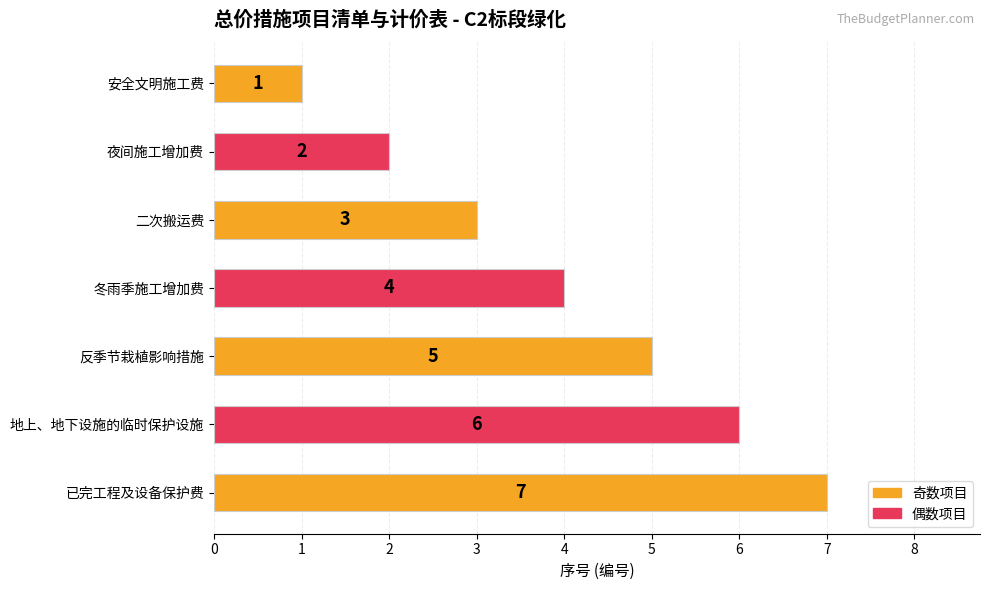

Does the chart contain stacked bars?

No